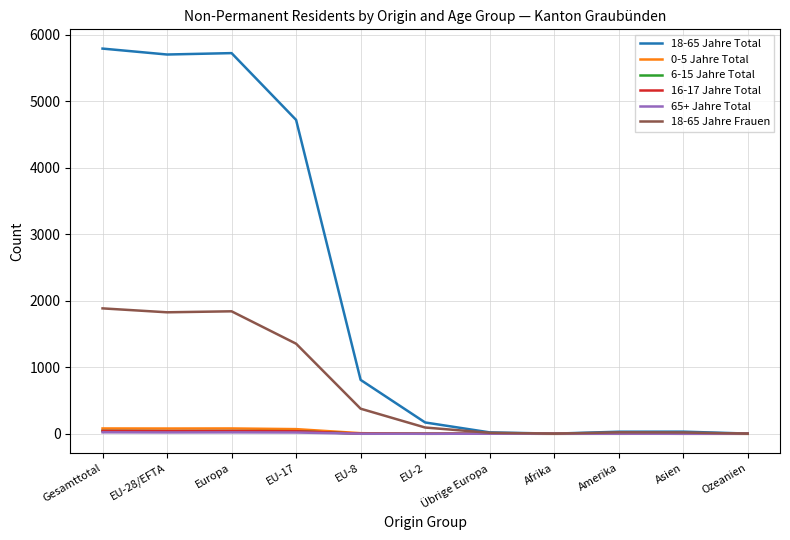

Which series has the widest spread of values?

18-65 Jahre Total